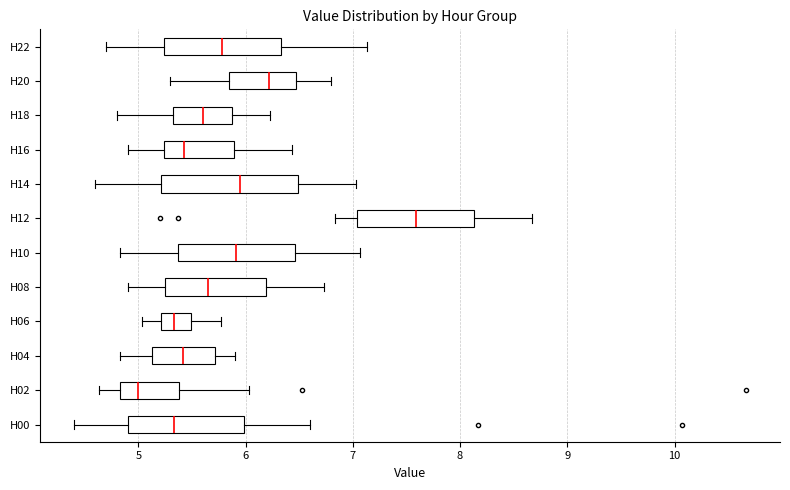

Reading bottom to top, transcribe this box plot: for each box, give where its median line is, the range the box spans, and where its two whiskers end, as read against the x-axis. The values are not printed on the chart, so give them approximately, as read against the axis.

H00: median 5.3, box 4.9 to 6.0, whiskers 4.4 to 6.6
H02: median 5.0, box 4.8 to 5.4, whiskers 4.6 to 6.0
H04: median 5.4, box 5.1 to 5.7, whiskers 4.8 to 5.9
H06: median 5.3, box 5.2 to 5.5, whiskers 5.0 to 5.8
H08: median 5.7, box 5.2 to 6.2, whiskers 4.9 to 6.7
H10: median 5.9, box 5.4 to 6.5, whiskers 4.8 to 7.1
H12: median 7.6, box 7.0 to 8.1, whiskers 6.8 to 8.7
H14: median 6.0, box 5.2 to 6.5, whiskers 4.6 to 7.0
H16: median 5.4, box 5.2 to 5.9, whiskers 4.9 to 6.4
H18: median 5.6, box 5.3 to 5.9, whiskers 4.8 to 6.2
H20: median 6.2, box 5.8 to 6.5, whiskers 5.3 to 6.8
H22: median 5.8, box 5.2 to 6.3, whiskers 4.7 to 7.1